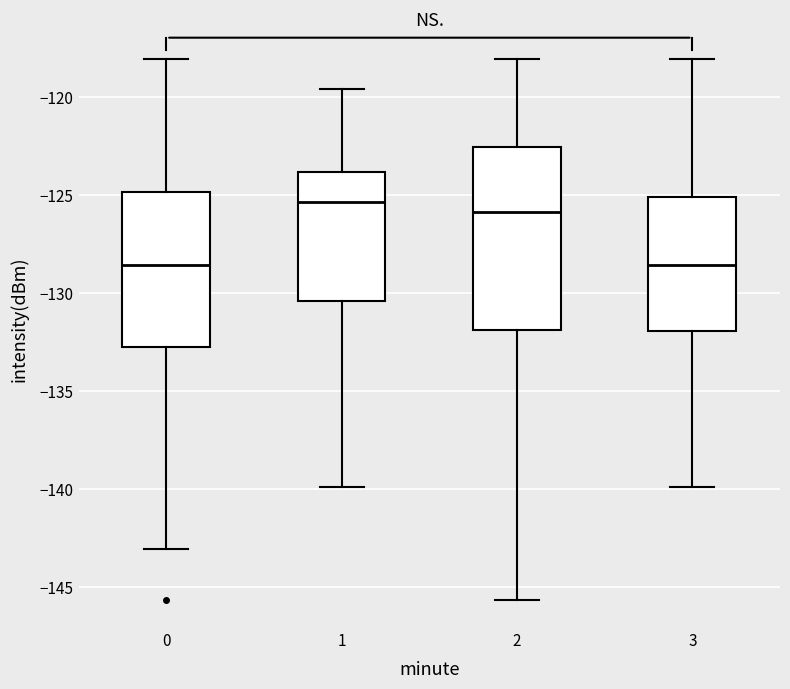

Reading left to right, read every box against the y-axis: the position of its median line, the range the box covers, and the ends of its whiskers. The values are not printed on the chart, so give them approximately, as read against the axis.

0: median -128.5, box -132.5 to -125.0, whiskers -143.0 to -118.0
1: median -125.5, box -130.5 to -124.0, whiskers -140.0 to -119.5
2: median -126.0, box -132.0 to -122.5, whiskers -145.5 to -118.0
3: median -128.5, box -132.0 to -125.0, whiskers -140.0 to -118.0